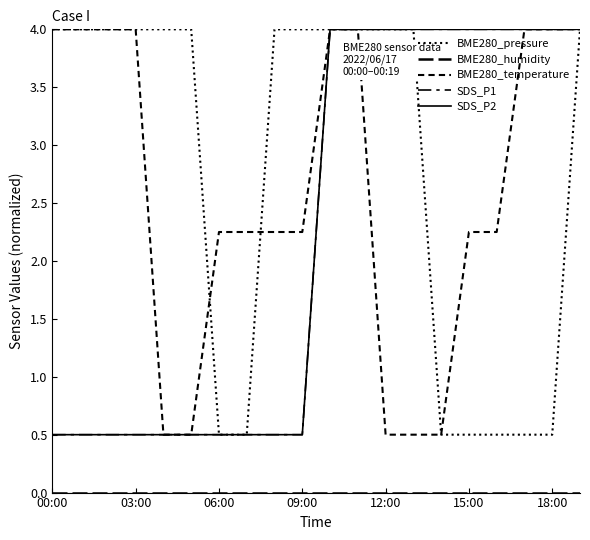

Is this an area chart (filled region under the line)?

No